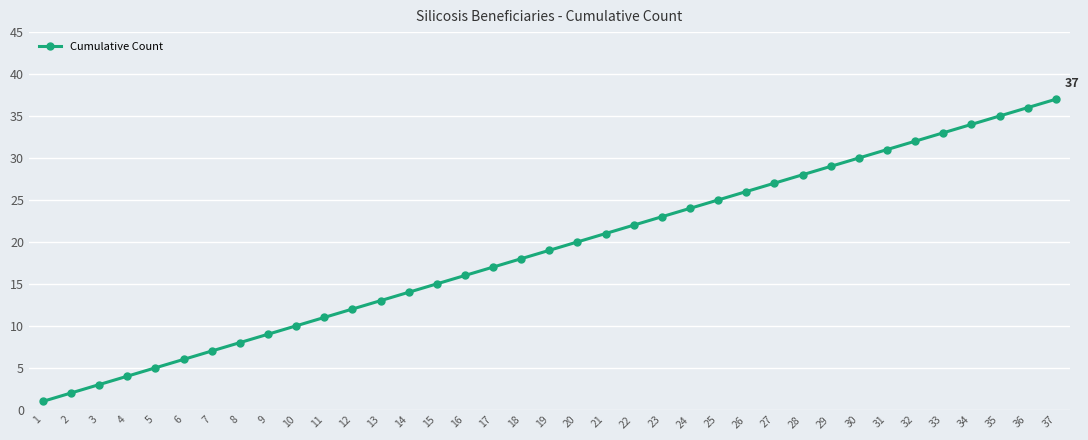

Between 4 and 31, which is larger?

31